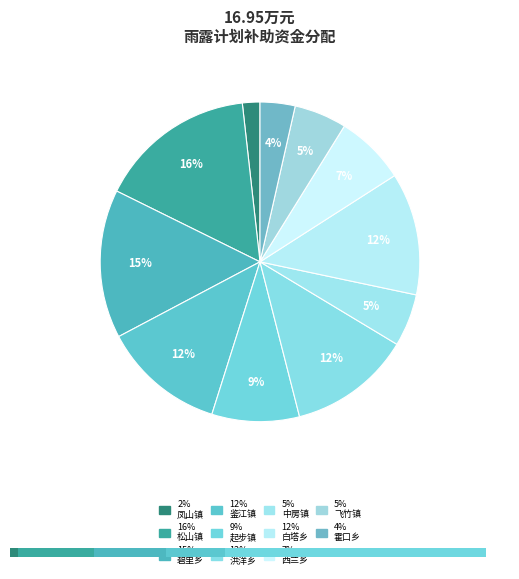

Rank the categories by value from lowest to highest.

凤山镇, 霍口乡, 中房镇, 飞竹镇, 西兰乡, 起步镇, 鉴江镇, 洪洋乡, 白塔乡, 碧里乡, 松山镇